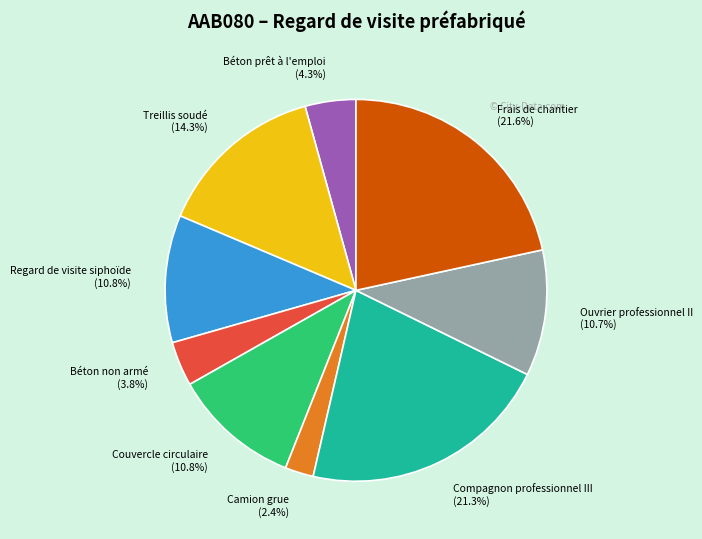

How many segments does this pie chart have?

9